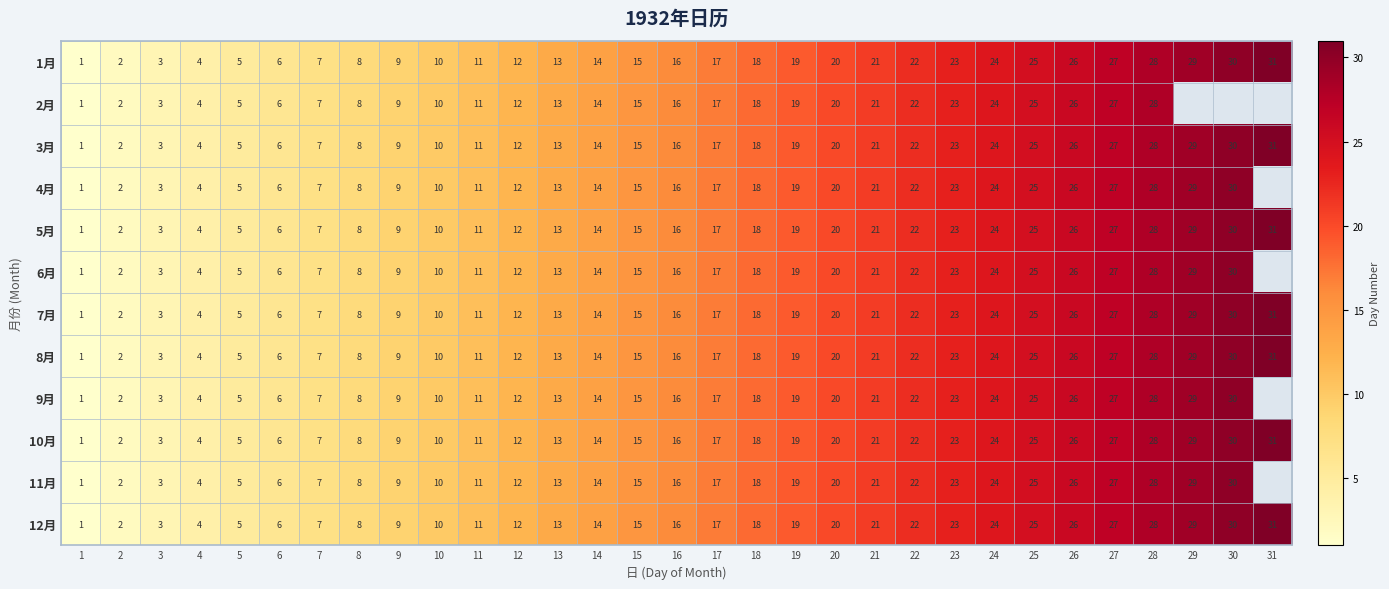

How many values in the 12月 series are below 16?

15